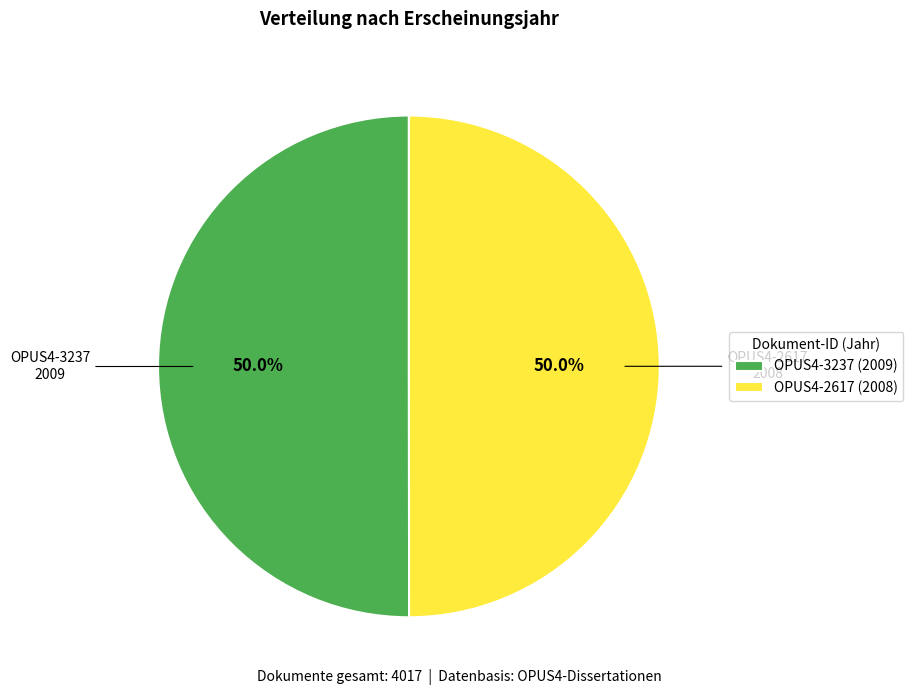

Approximately how many times larger is the value at OPUS4-3237 (2009) compared to OPUS4-2617 (2008)?

1.0